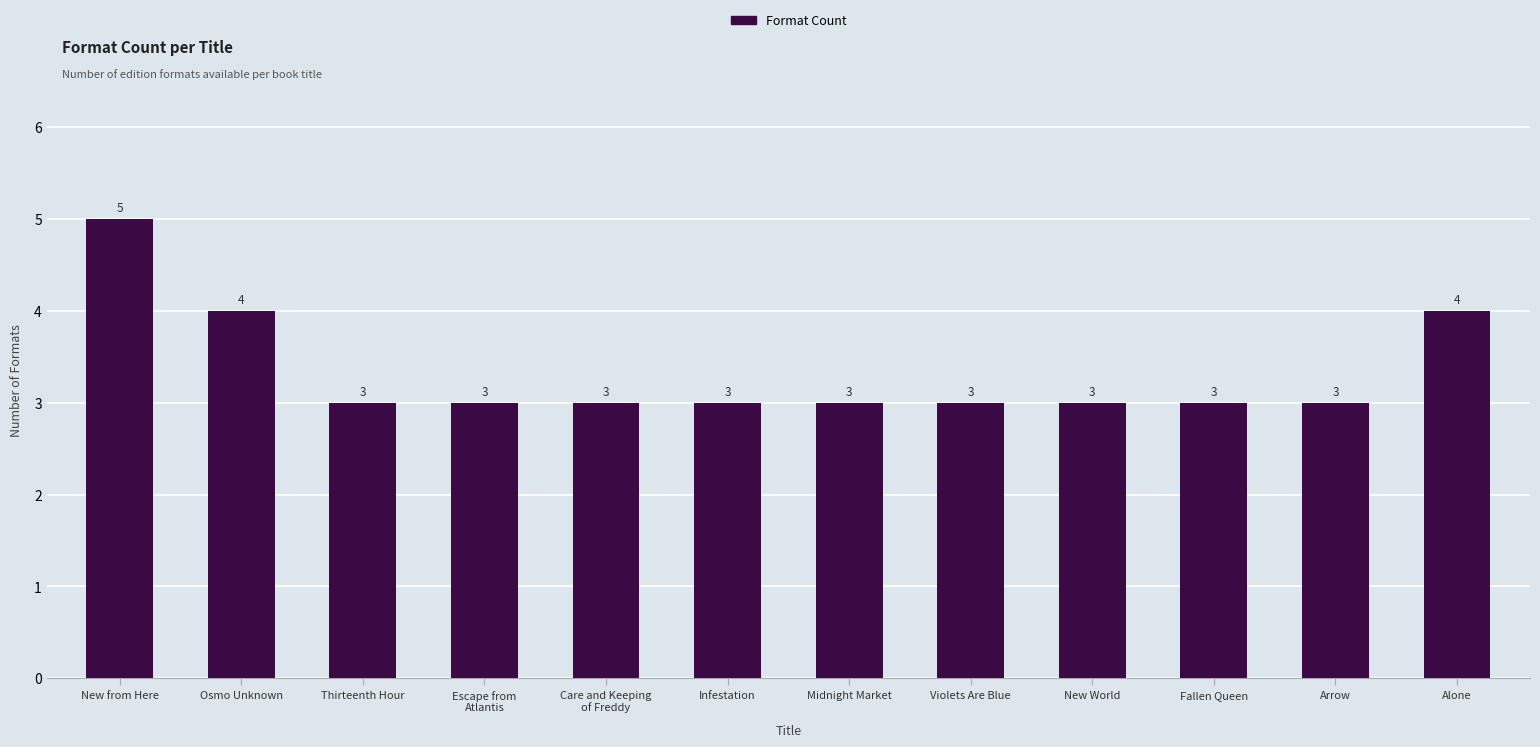

How many distinct data groups are displayed?

1